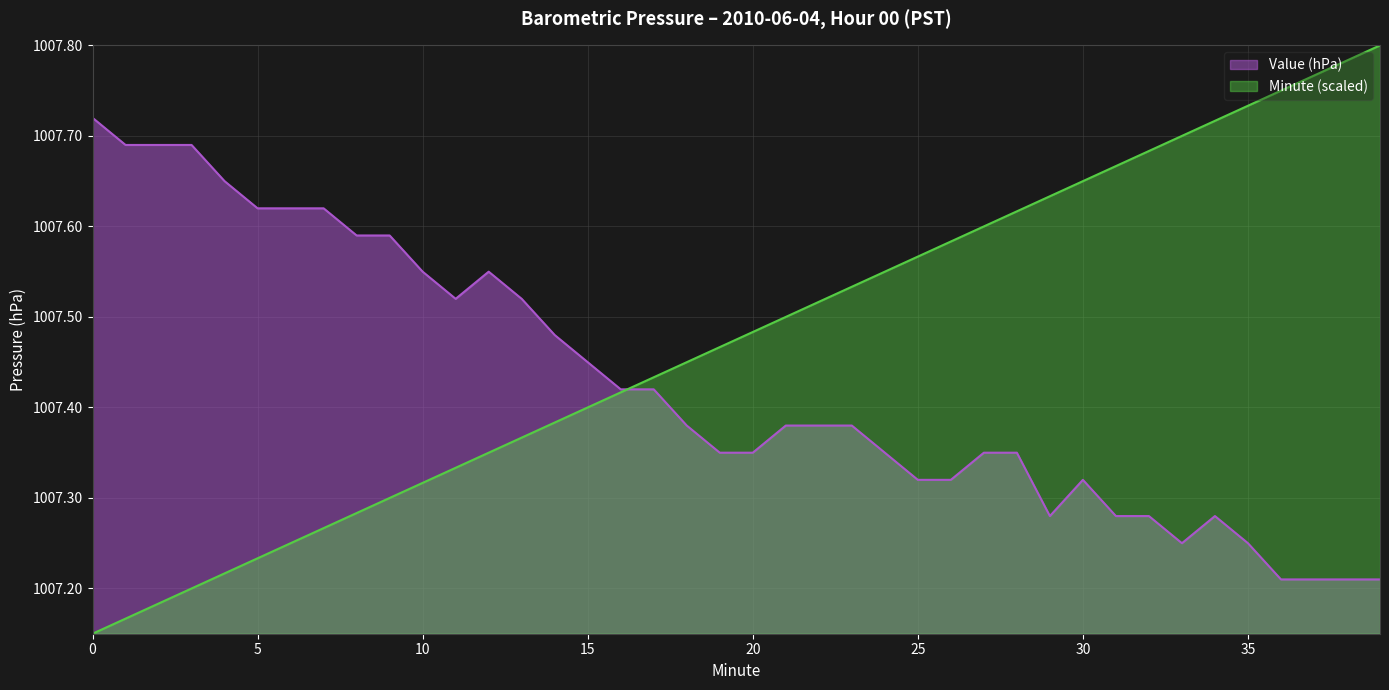

What is the difference between the second highest and minimum values in the Minute (0-9) series?

0.6